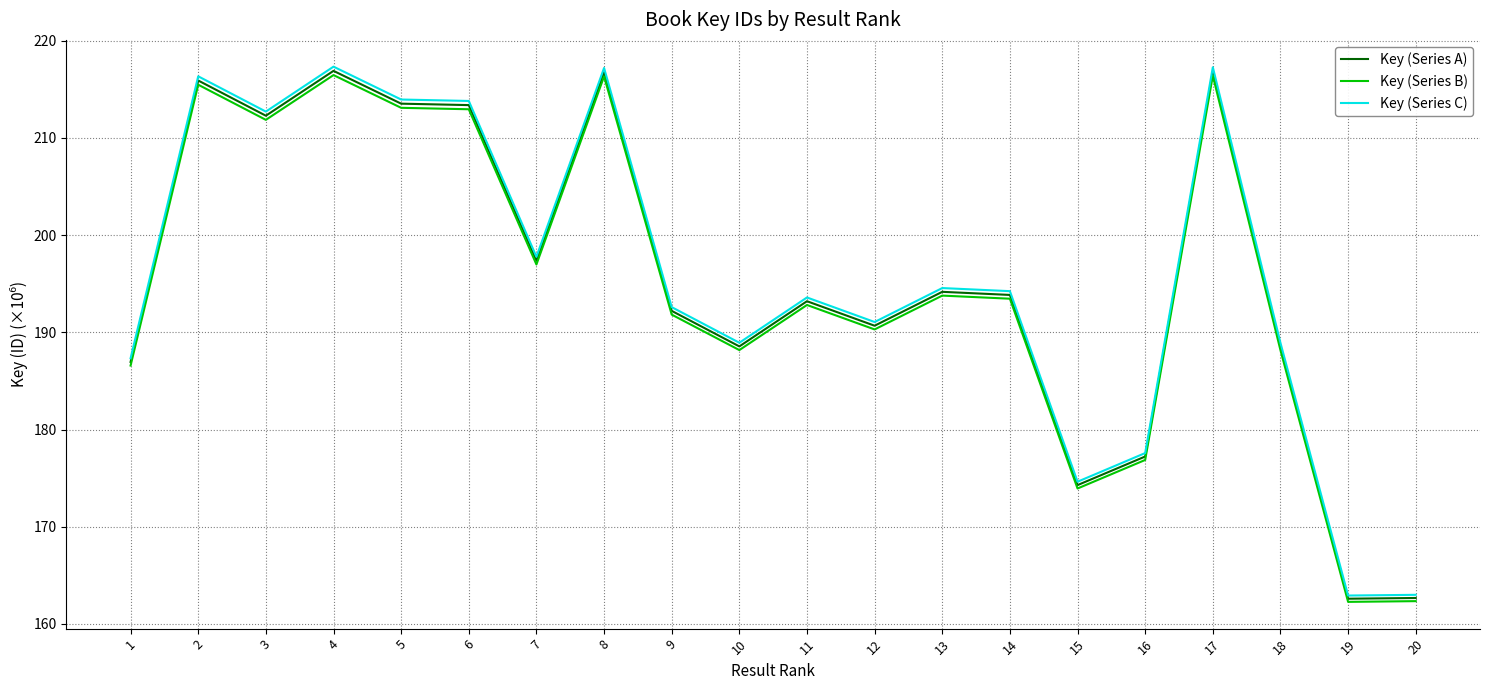

True or false: Key (Series A) has more than 2 interior local peaks.

True